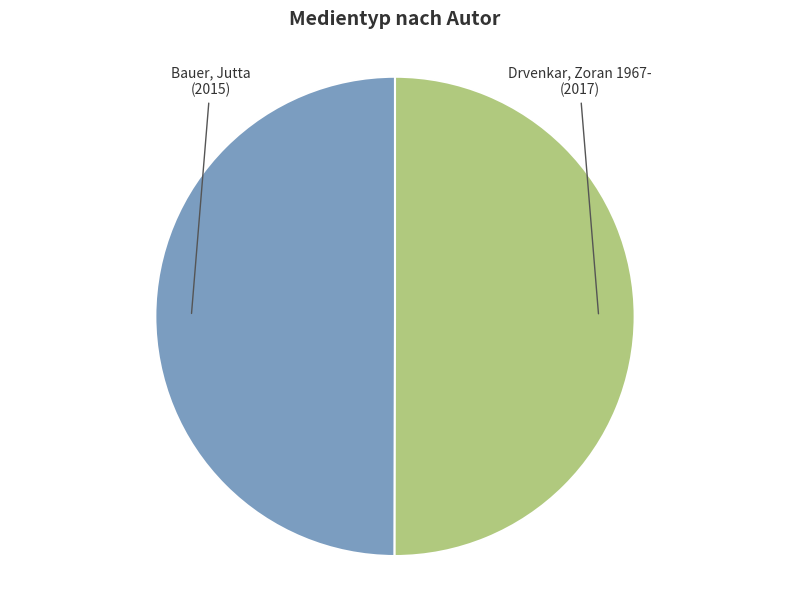

How many segments does this pie chart have?

2